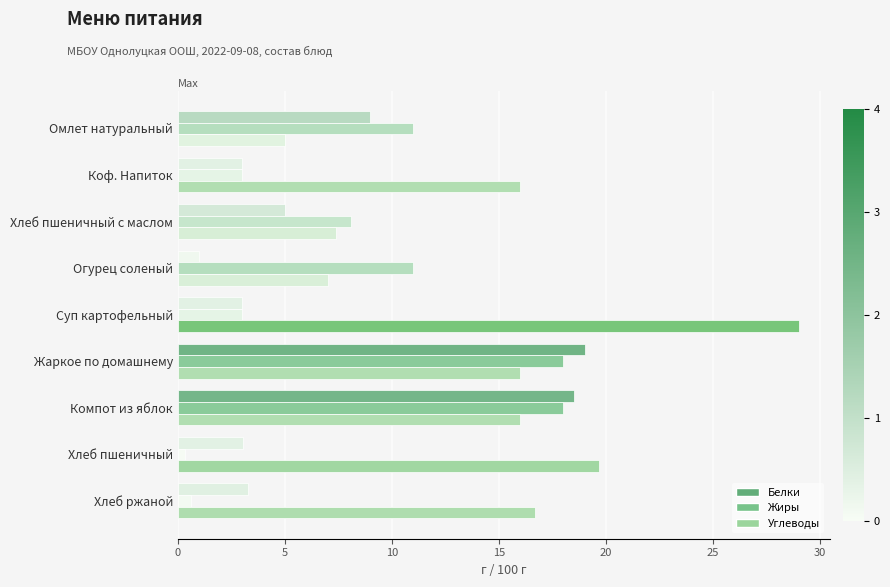

How many categories are shown in the chart?

9